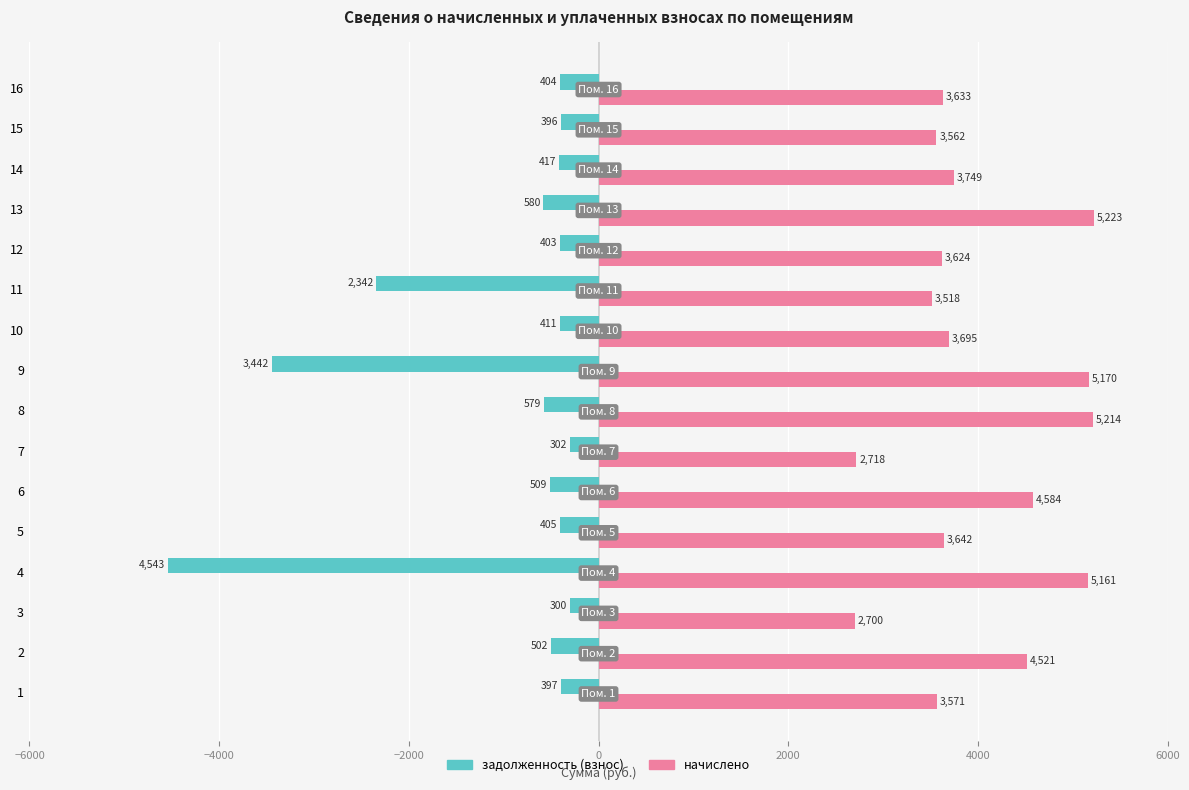

Which label corresponds to the largest value in the chart?

13